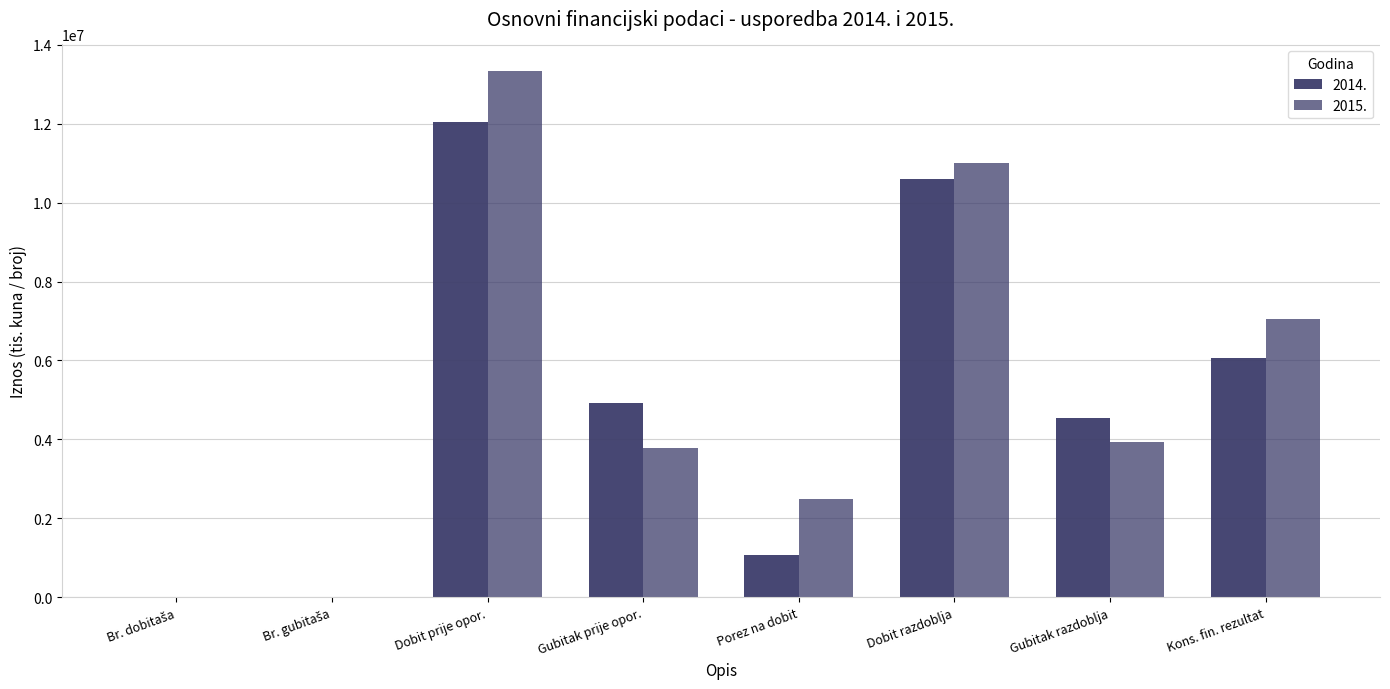

How many groups of bars are there?

8